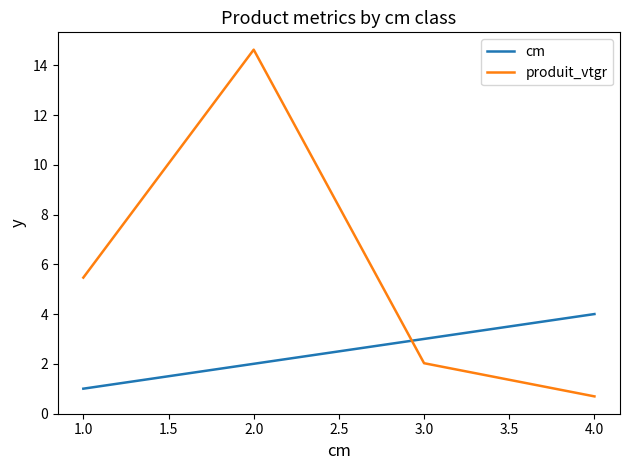

Which series ends up on top after the final intersection of cm and produit_vtgr?

cm